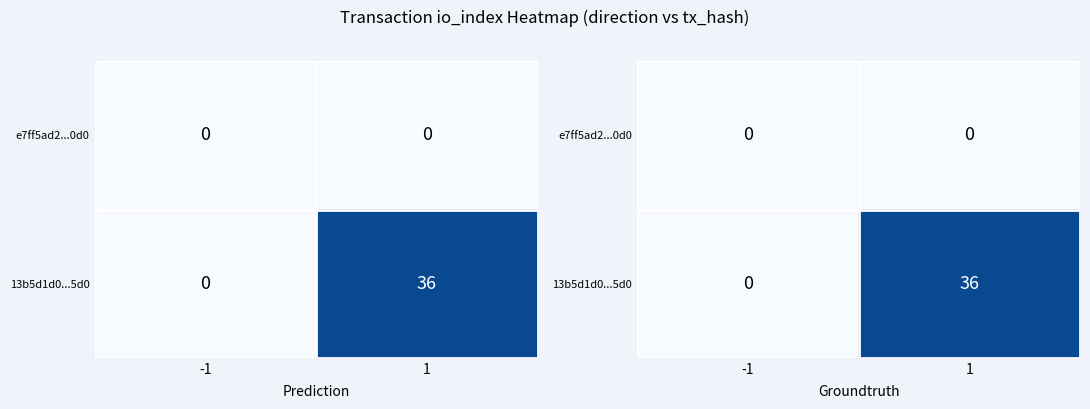

What is the sum of the 13b5d1d0...5d0 values at -1 and 1?

36